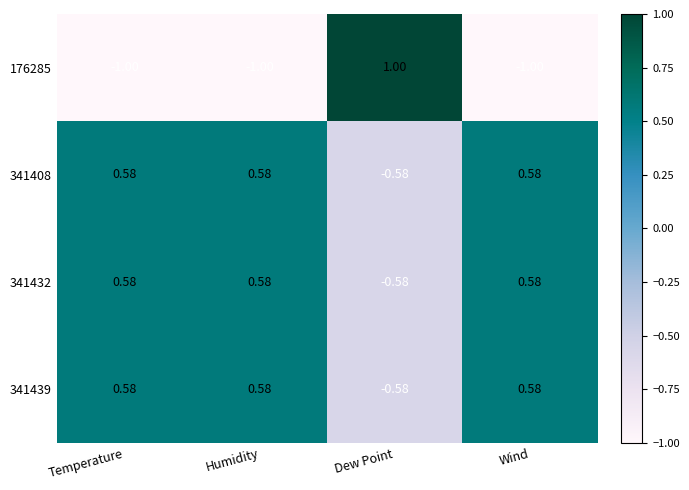

Which category has the highest value across all series?

Dew Point